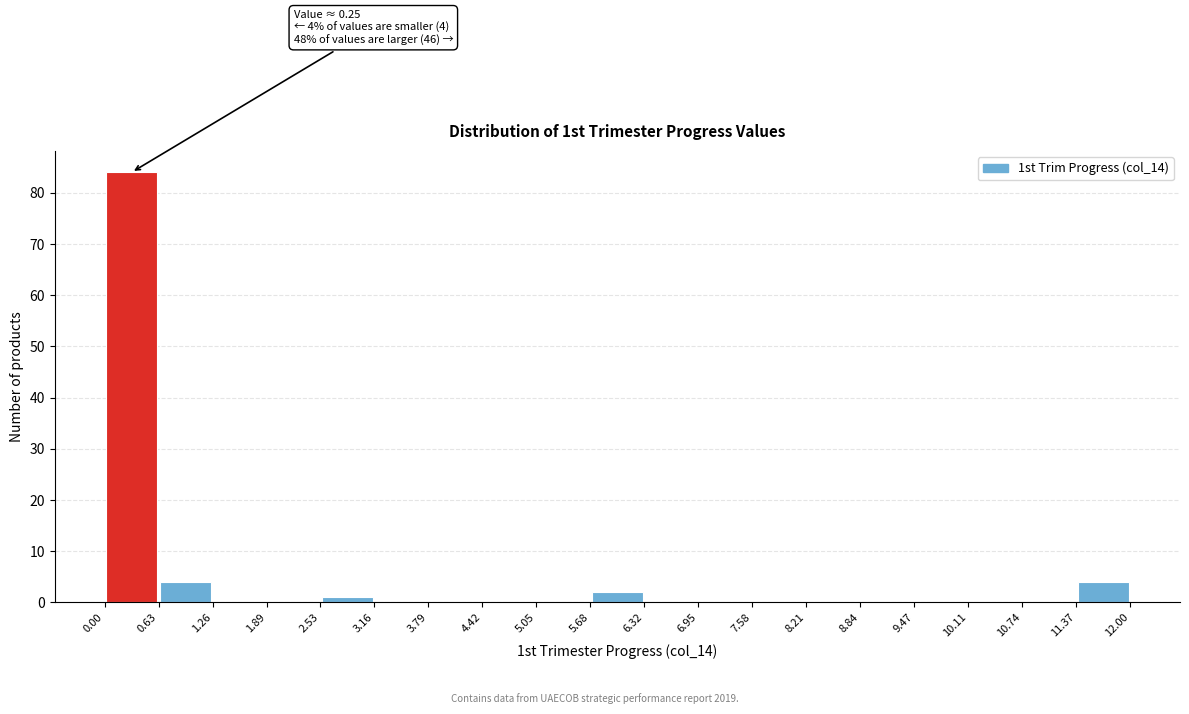

Which range on the x-axis has the tallest bar?

0.00 to 0.63